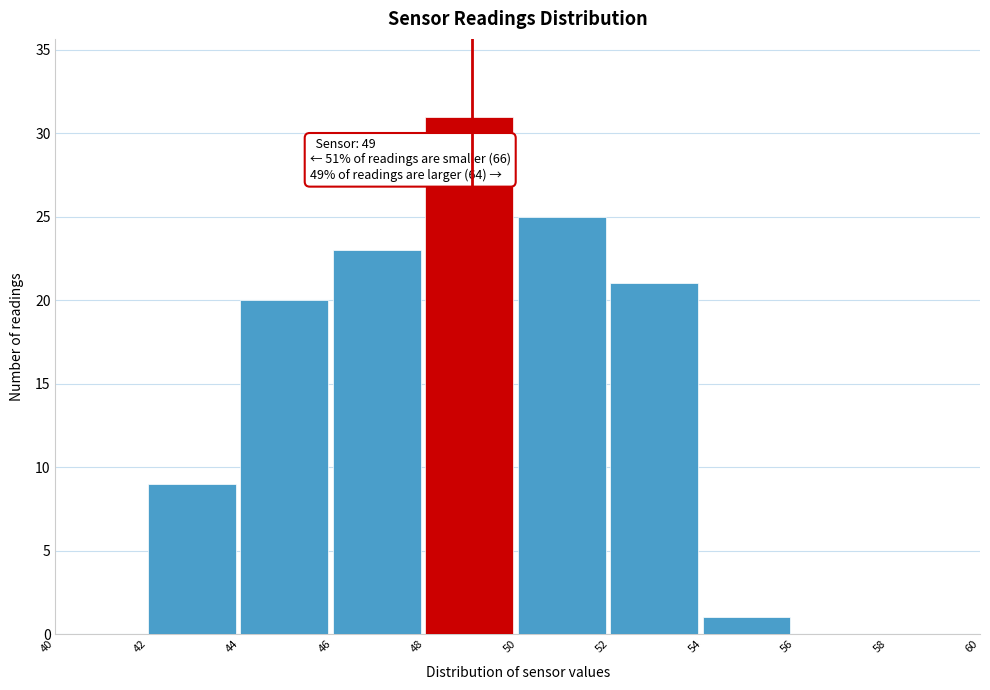

Over which range of the x-axis is the bar tallest?

48 to 50